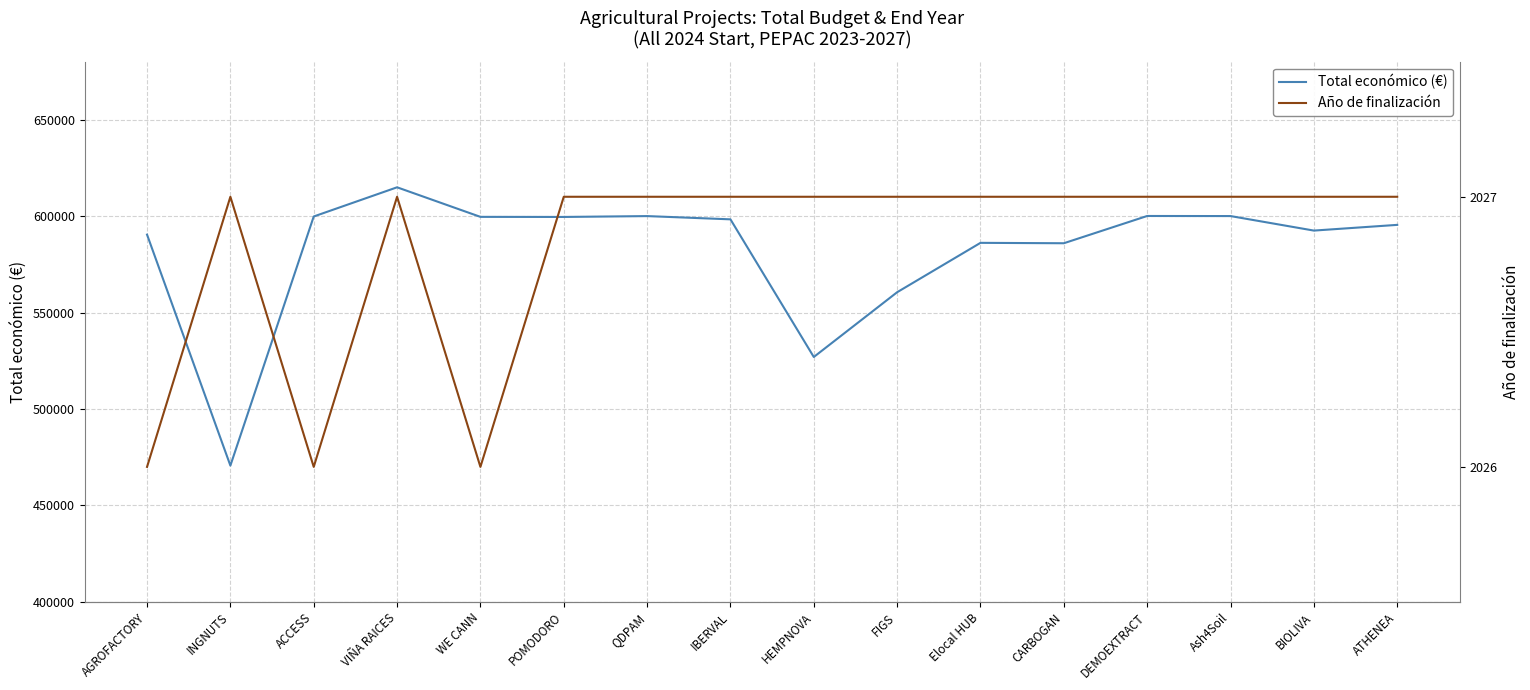

What is the value of the Total económico (€) point at the 2nd from the left?

470675